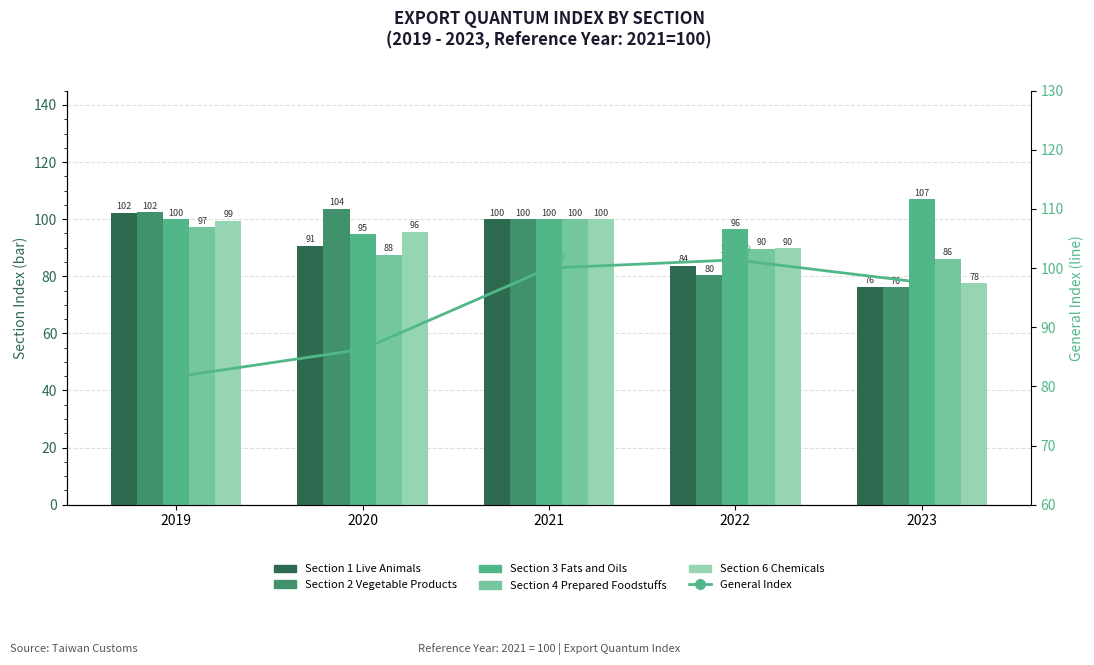

Where is Section 4 Prepared Foodstuffs nearest to the value 93?

2022